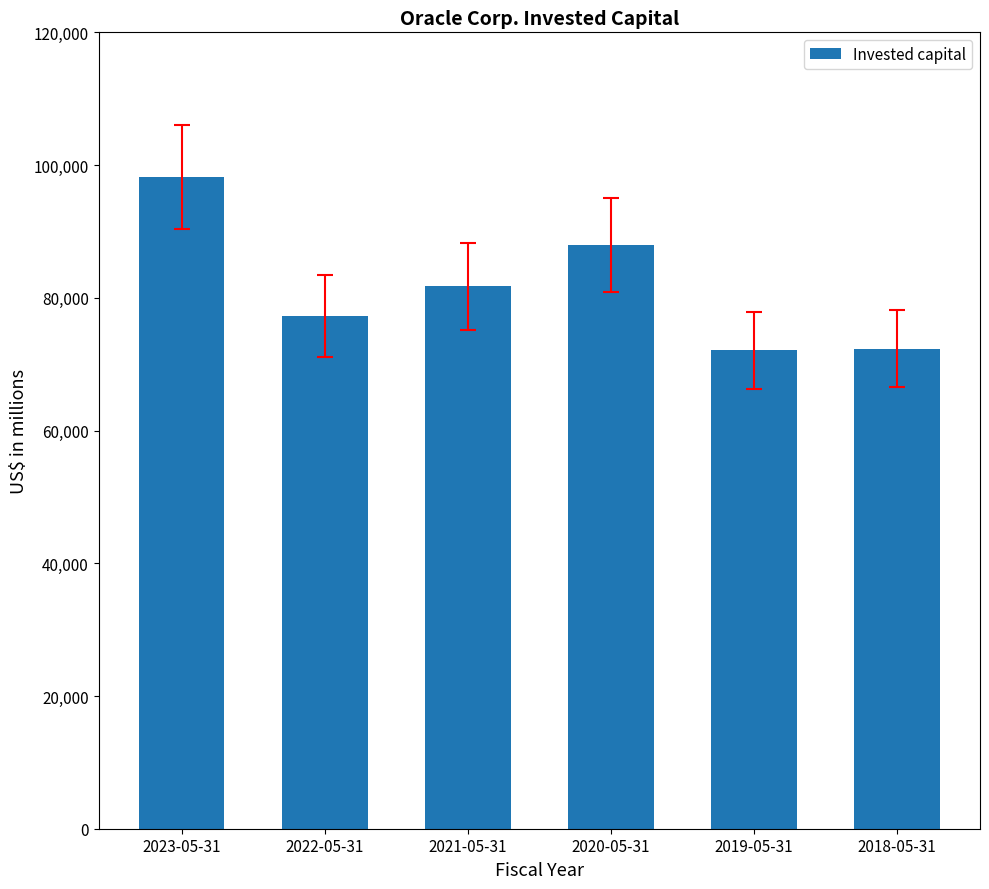

What position from the left is 2021-05-31?

3